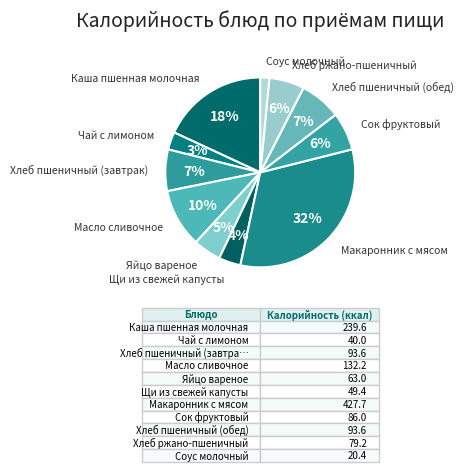

Combined, do Макаронник с мясом and Масло сливочное account for over 50%?

No